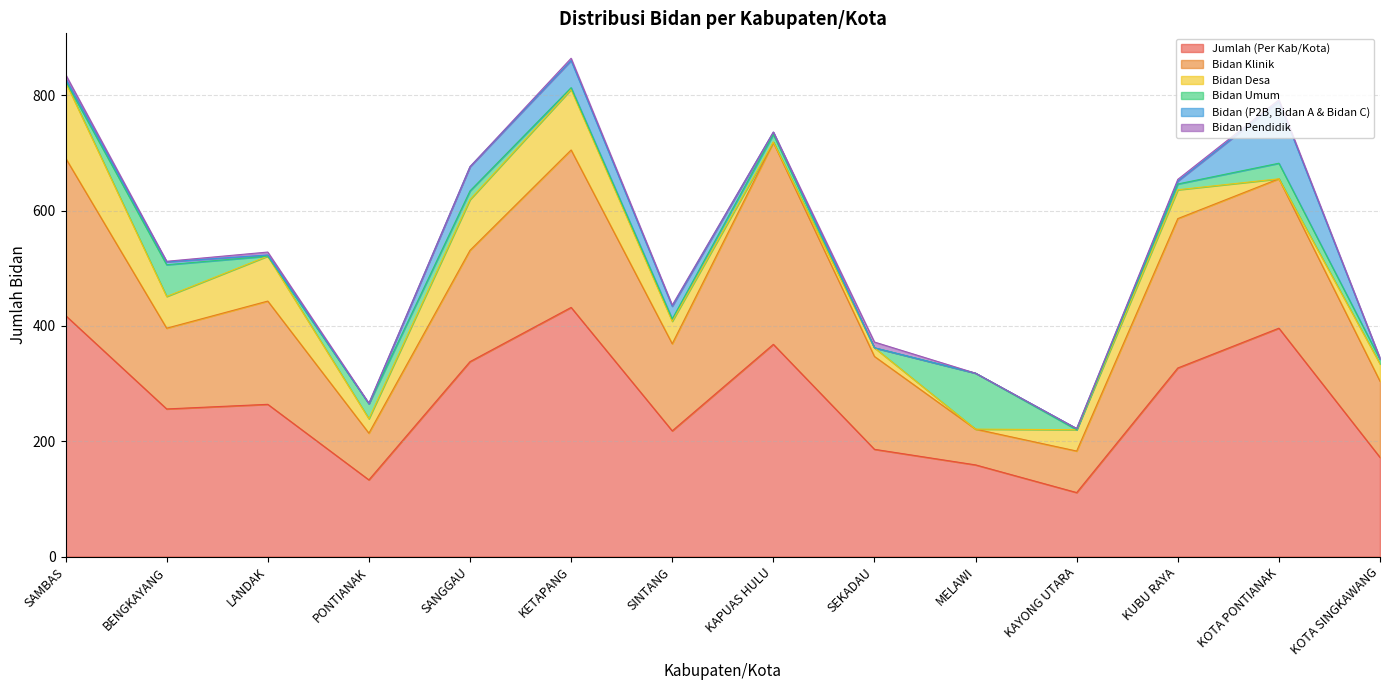

What is the greatest value displayed?

432